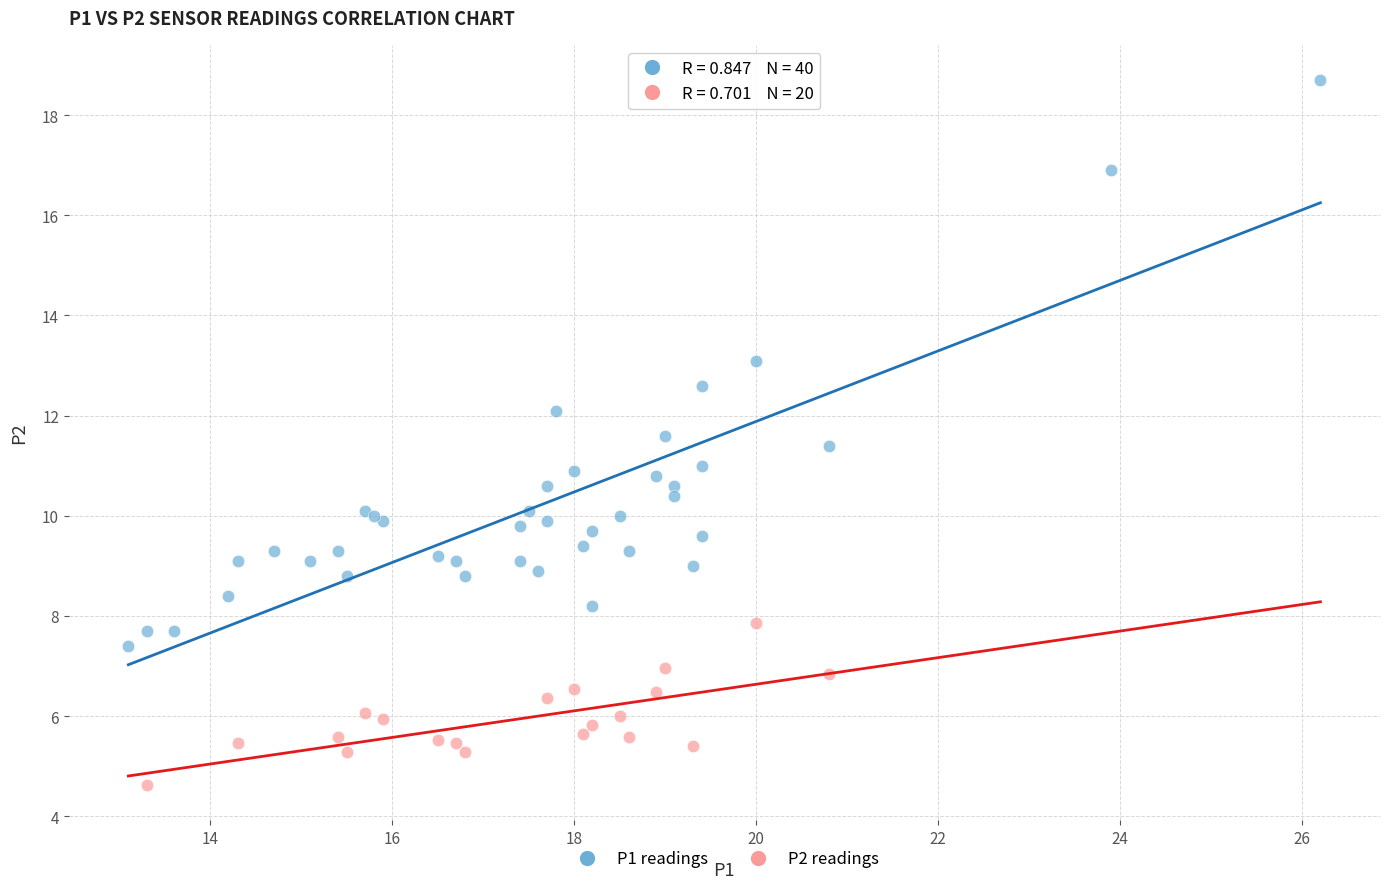

Which series reaches the minimum Y coordinate?

P2 readings